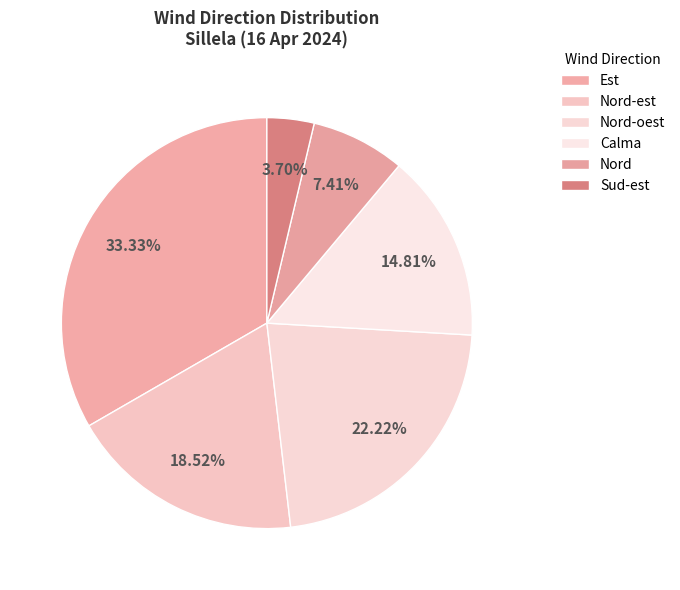

The Sud-est slice represents 1% of the pie. True or false?

False